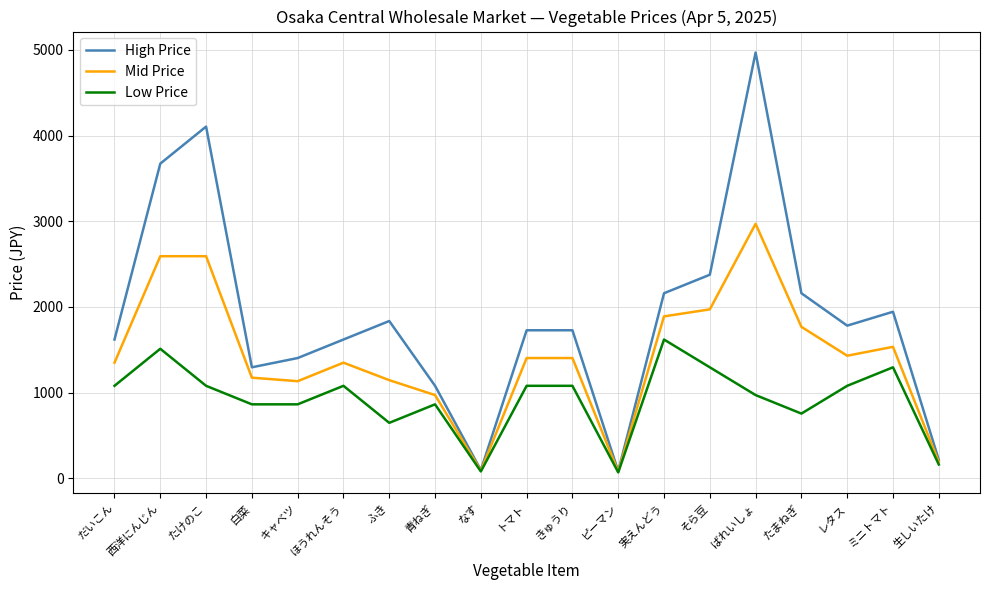

What is the sum of the Low Price values at トマト and 白菜?

1944